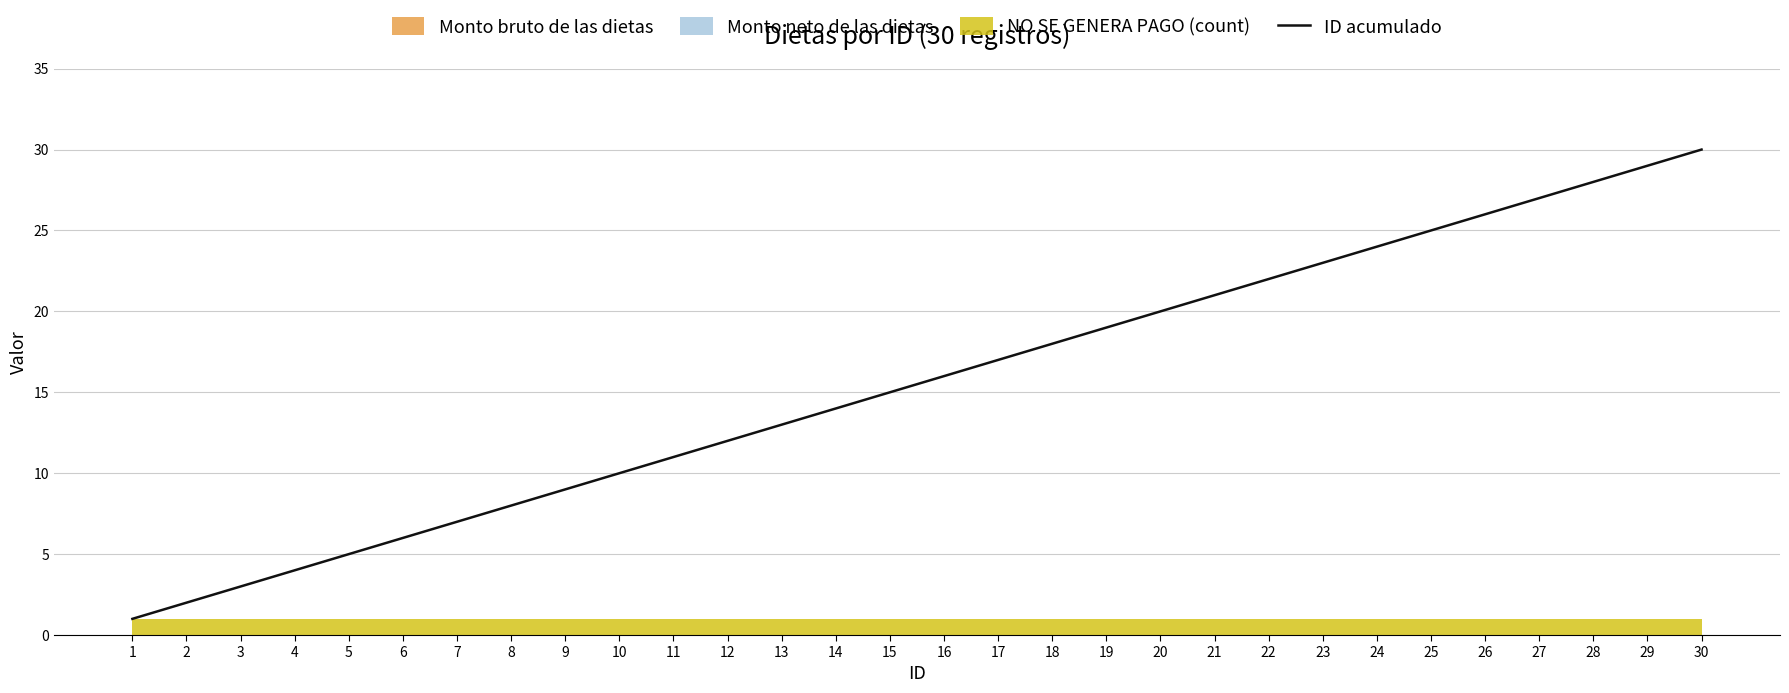

What is the sum of all values?

465